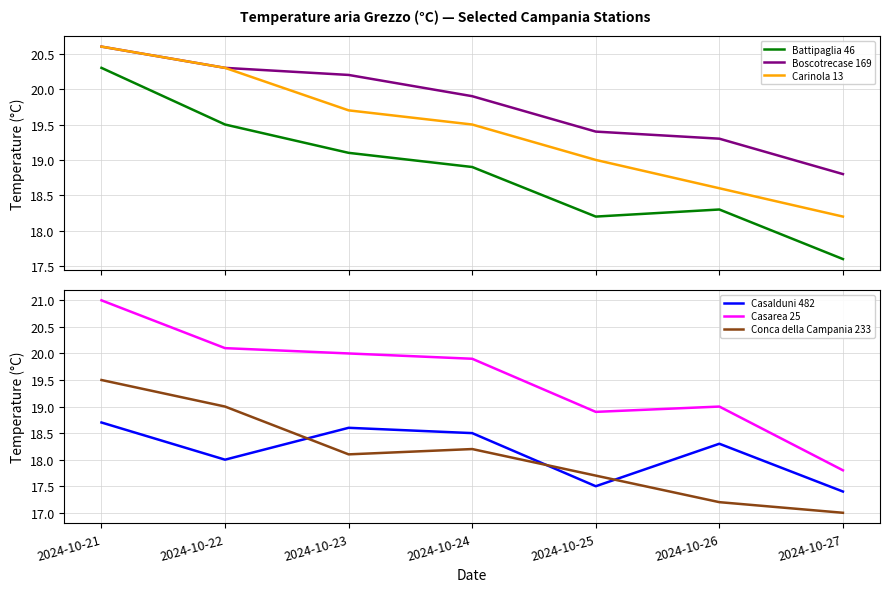

True or false: Conca della Campania 233 and Battipaglia 46 cross at least once.

False